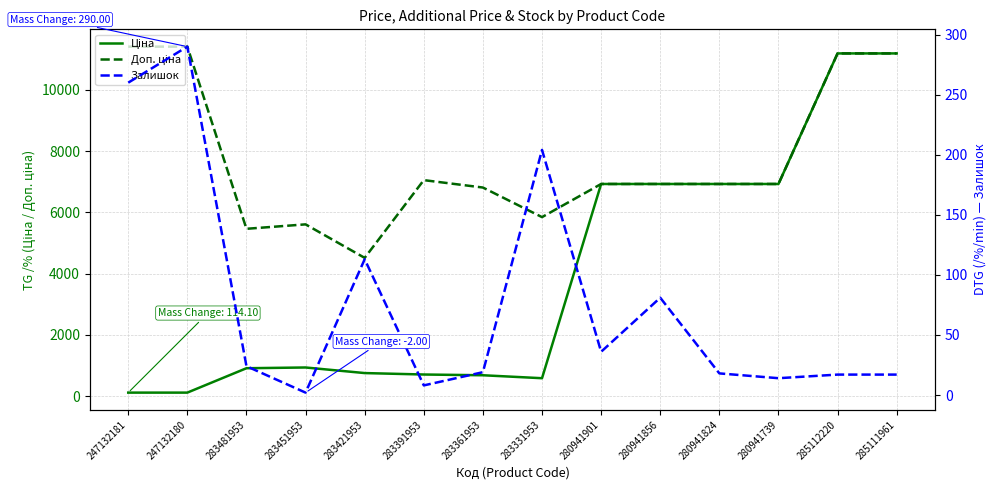

What is the total value across all series at 283481953?

6396.7